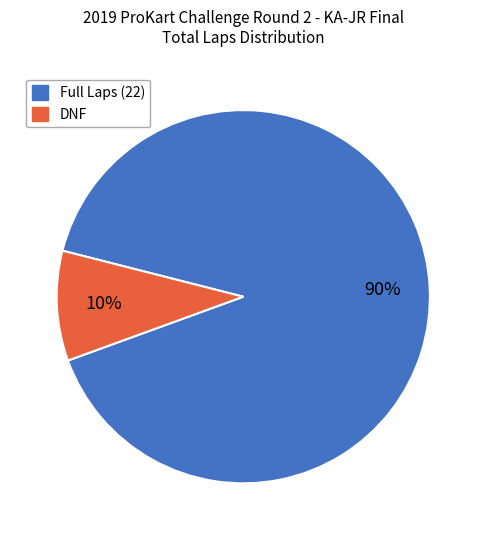

Is there a majority slice in this chart?

Yes